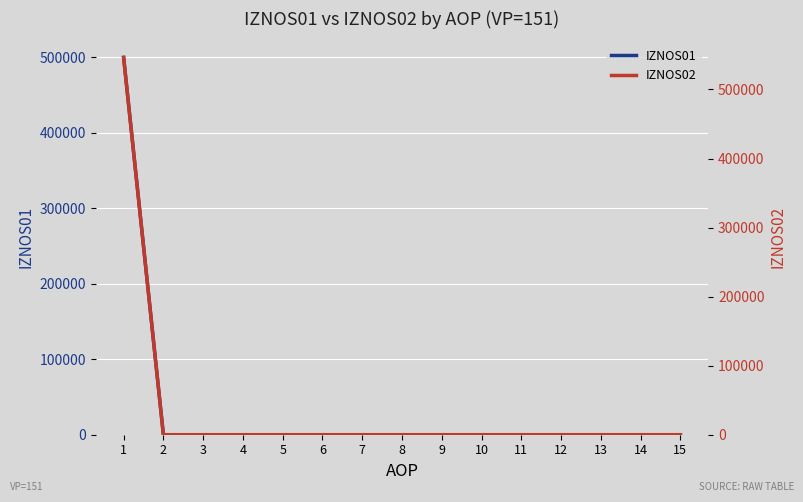

Reading left to right, extract all data points from this chart.

IZNOS01: 1=499461.3	2=0.0	3=0.0	4=0.0	5=0.0	6=0.0	7=0.0	8=0.0	9=0.0	10=0.0	11=0.0	12=0.0	13=0.0	14=0.0	15=0.0
IZNOS02: 1=546372.9	2=0.0	3=0.0	4=0.0	5=0.0	6=0.0	7=0.0	8=0.0	9=0.0	10=0.0	11=0.0	12=0.0	13=0.0	14=0.0	15=0.0